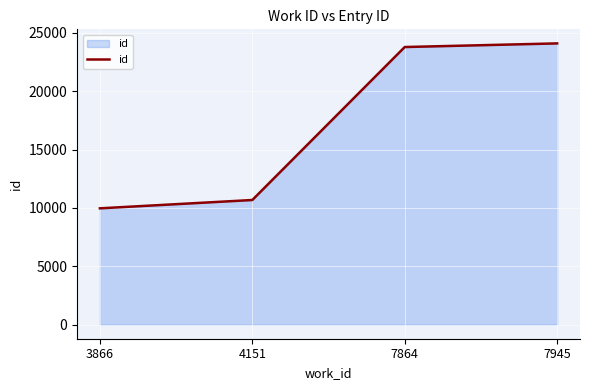

What is the difference between the values at 4151 and 3866?

713